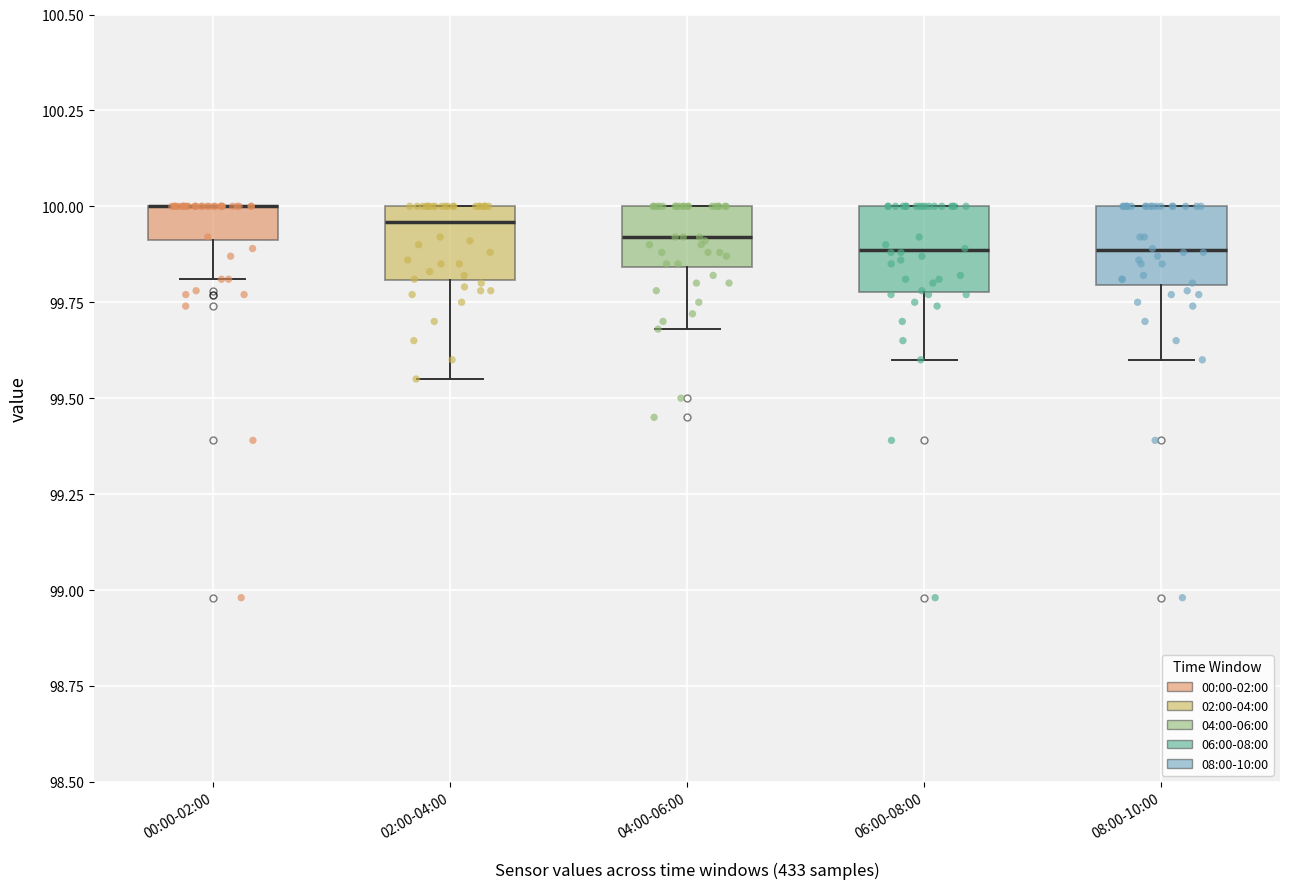

Reading left to right, transcribe this box plot: for each box, give where its median line is, the range the box spans, and where its two whiskers end, as read against the y-axis. The values are not printed on the chart, so give them approximately, as read against the axis.

00:00-02:00: median 100.00 (drawn on the box's upper edge), box 99.90 to 100.00, whiskers 99.80 to 100.00
02:00-04:00: median 99.95, box 99.80 to 100.00, whiskers 99.55 to 100.00
04:00-06:00: median 99.90, box 99.85 to 100.00, whiskers 99.70 to 100.00
06:00-08:00: median 99.90, box 99.80 to 100.00, whiskers 99.60 to 100.00
08:00-10:00: median 99.90, box 99.80 to 100.00, whiskers 99.60 to 100.00